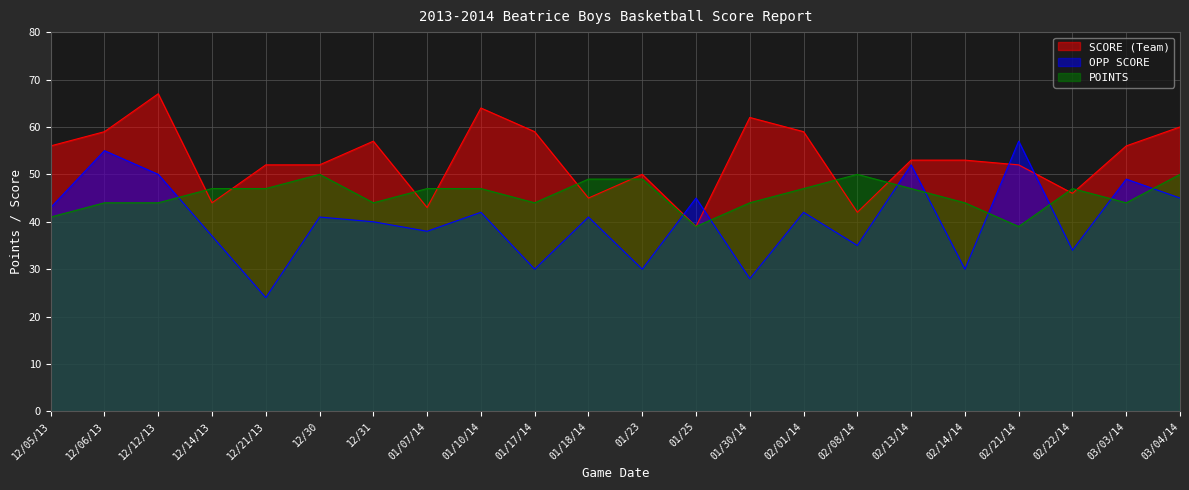

Reading left to right, what are all the values shown in this chart?

SCORE (Team): 56	59	67	44	52	52	57	43	64	59	45	50	39	62	59	42	53	53	52	46	56	60
OPP SCORE: 43	55	50	37	24	41	40	38	42	30	41	30	45	28	42	35	52	30	57	34	49	45
POINTS: 41	44	44	47	47	50	44	47	47	44	49	49	39	44	47	50	47	44	39	47	44	50